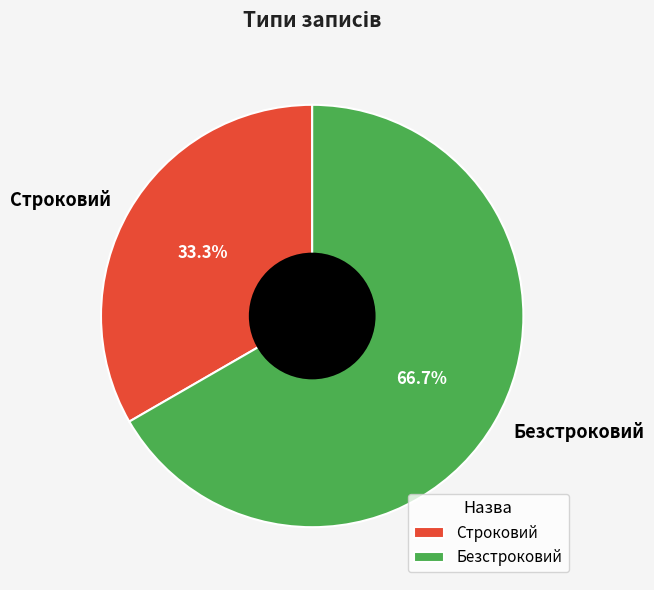

What percentage is NOT represented by Строковий?

66.7%